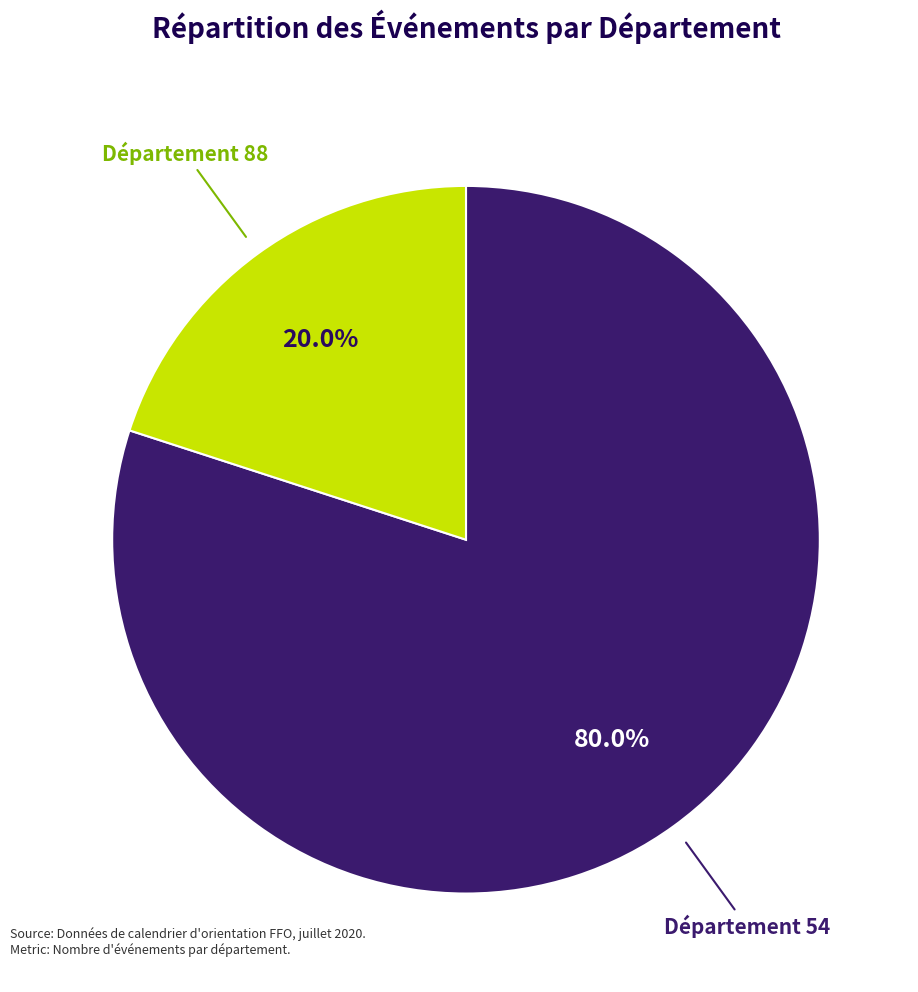

To the nearest percent, what is the average slice percentage?

50%